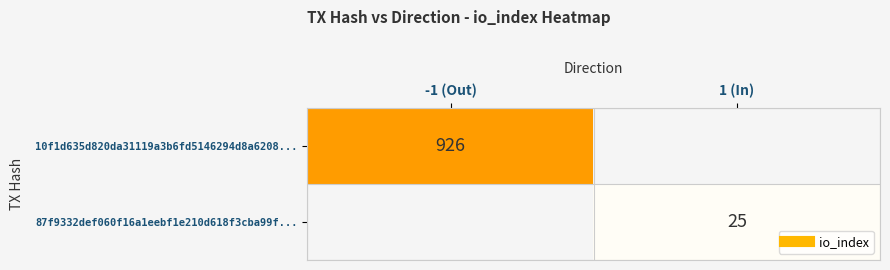

What is the total value across all series at 1 (In)?

25